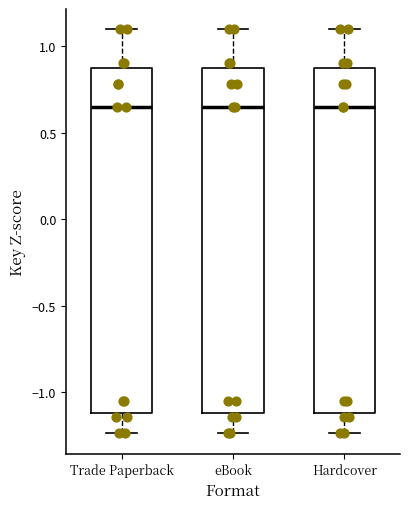

Where is the lower edge of the box for eBook on the y-axis? The values are not printed on the chart, so give them approximately, as read against the axis.

-1.10